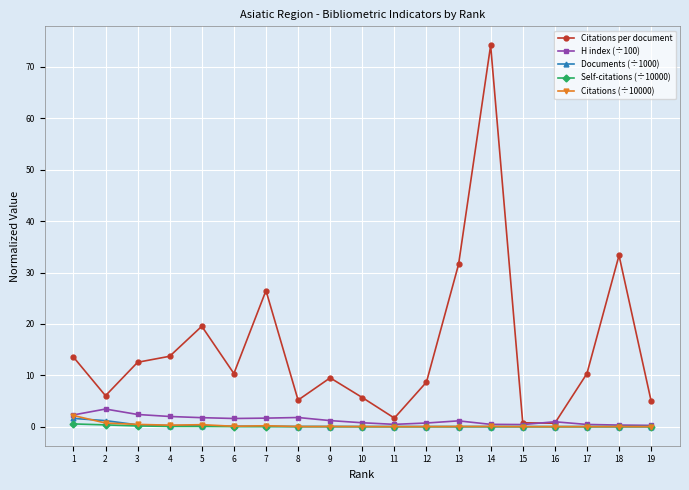

Which series has the largest range (max minus min)?

Citations per document